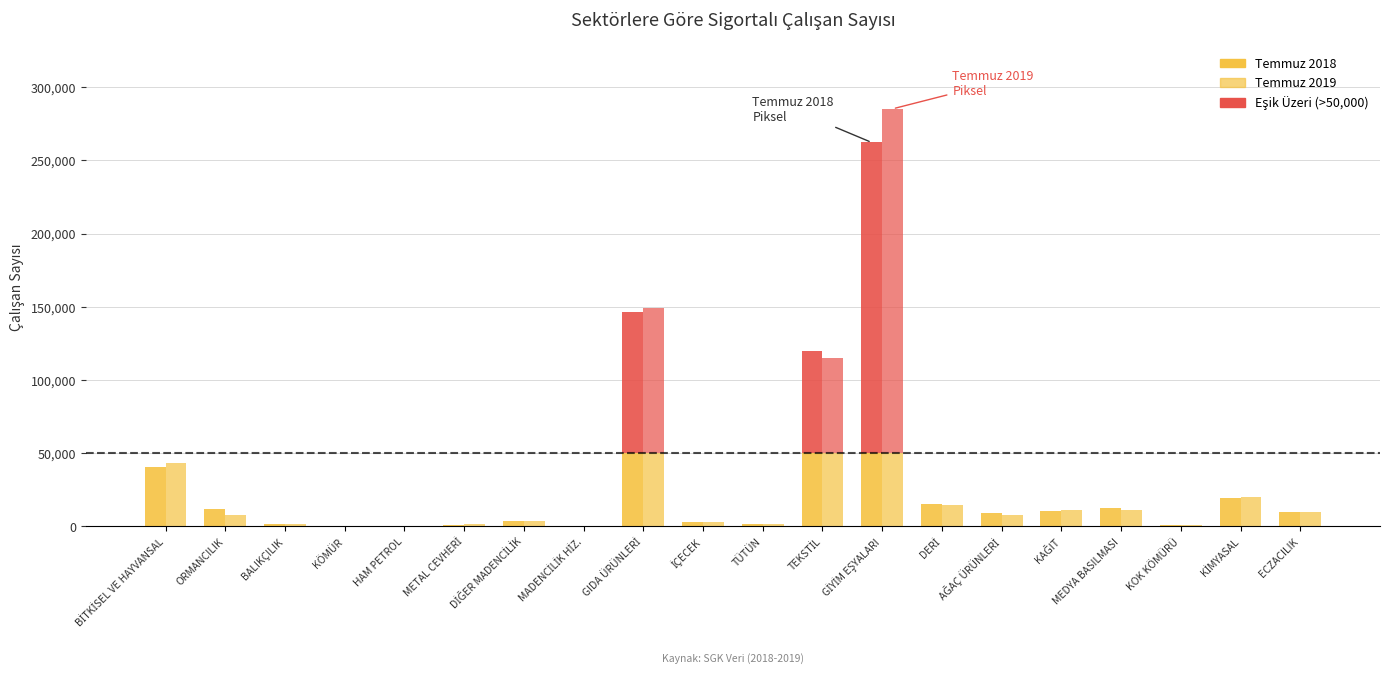

The chart shows a value of -129626 at HAM PETROL. True or false?

False